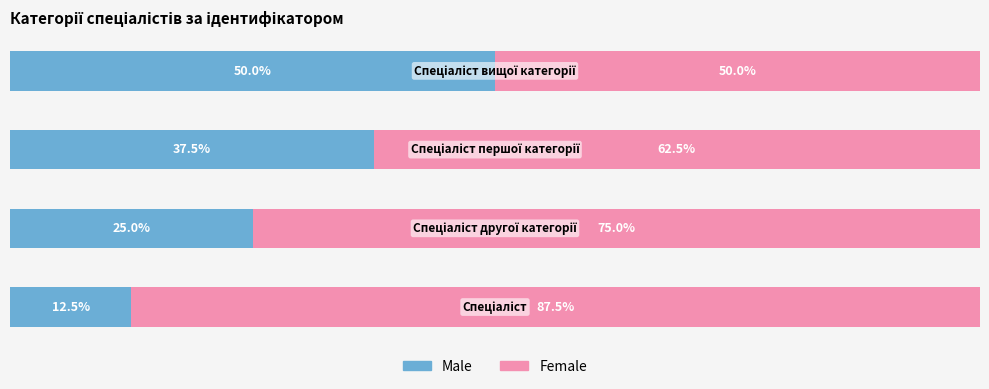

Which series has the largest range (max minus min)?

Male